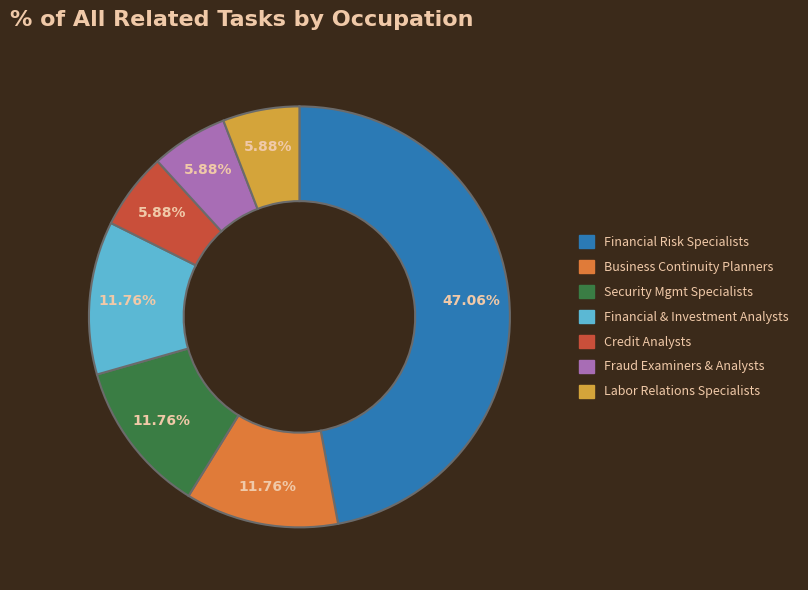

Is there a majority slice in this chart?

No